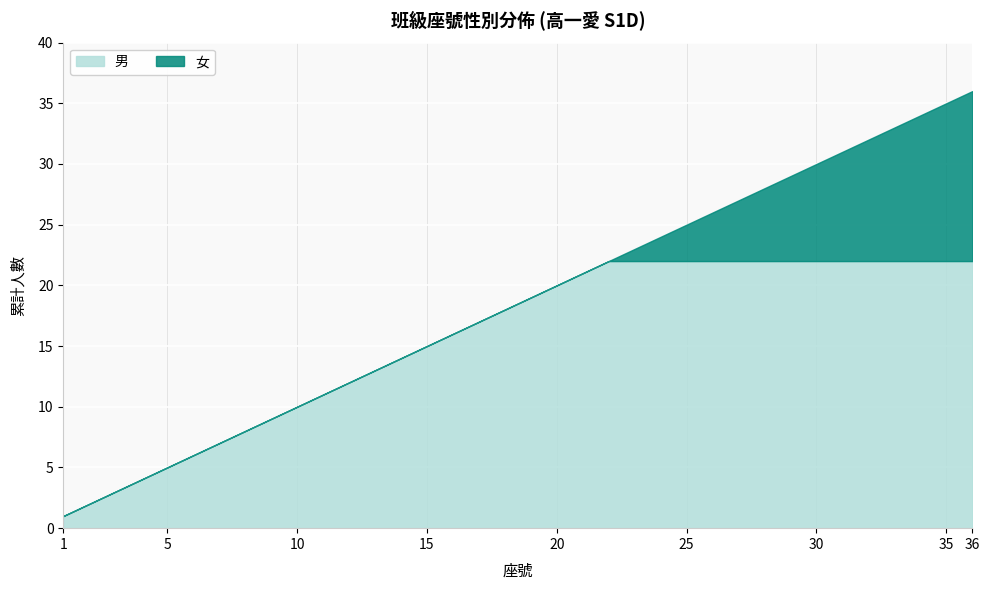

The 女 series shows 18 at 8. True or false?

False